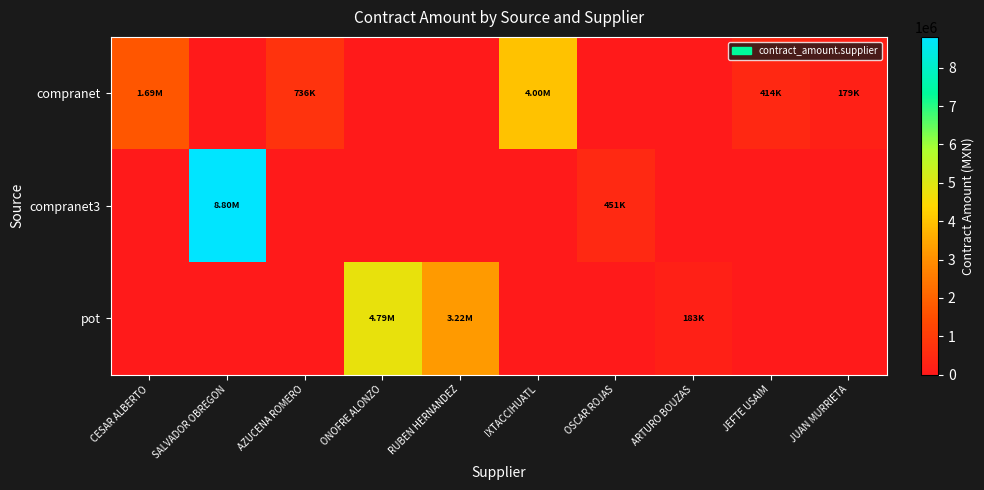

What is the difference between the highest and lowest values at JUAN MURRIETA?

179304.9